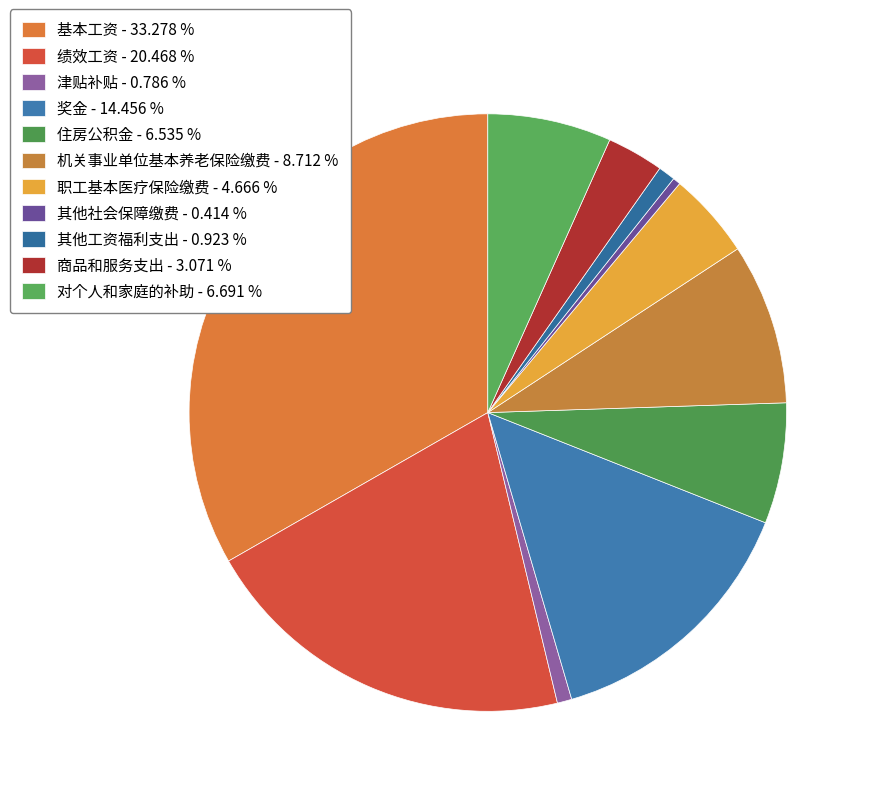

How many slices are in this pie chart?

11